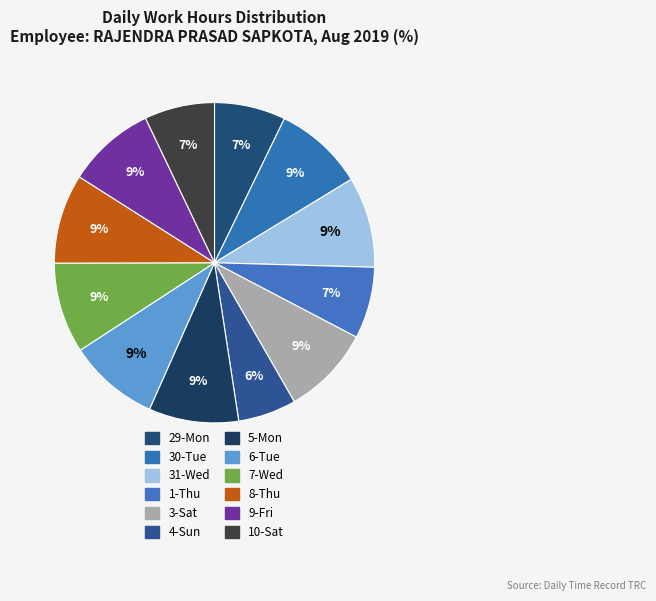

To the nearest percent, what is the difference between the largest and smallest slice percentages?

3%